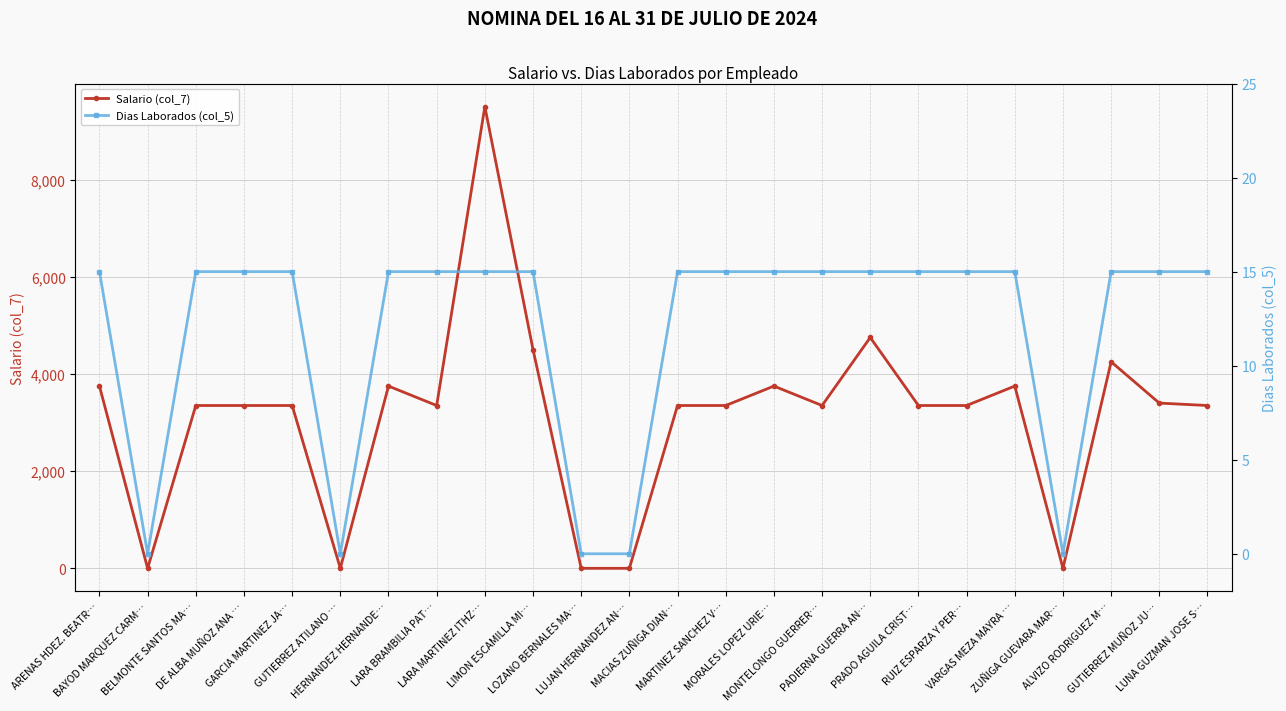

Reading left to right, what are all the values shown in this chart?

Salario (col_7): ARENAS HDEZ. BEATR…=3750.0	BAYOD MARQUEZ CARM…=0.0	BELMONTE SANTOS MA…=3350.0	DE ALBA MUÑOZ ANA …=3350.0	GARCIA MARTINEZ JA…=3350.0	GUTIERREZ ATILANO …=0.0	HERNANDEZ HERNANDE…=3750.0	LARA BRAMBILIA PAT…=3350.0	LARA MARTINEZ ITHZ…=9500.0	LIMON ESCAMILLA MI…=4500.6	LOZANO BERNALES MA…=0.0	LUJAN HERNANDEZ AN…=0.0	MACIAS ZUÑIGA DIAN…=3350.0	MARTINEZ SANCHEZ V…=3350.0	MORALES LOPEZ URIE…=3750.0	MONTELONGO GUERRER…=3350.0	PADIERNA GUERRA AN…=4750.0	PRADO AGUILA CRIST…=3350.0	RUIZ ESPARZA Y PER…=3350.0	VARGAS MEZA MAYRA …=3750.0	ZUÑIGA GUEVARA MAR…=0.0	ALVIZO RODRIGUEZ M…=4250.0	GUTIERREZ MUÑOZ JU…=3400.0	LUNA GUZMAN JOSE S…=3350.0
Dias Laborados (col_5): ARENAS HDEZ. BEATR…=15.0	BAYOD MARQUEZ CARM…=0.0	BELMONTE SANTOS MA…=15.0	DE ALBA MUÑOZ ANA …=15.0	GARCIA MARTINEZ JA…=15.0	GUTIERREZ ATILANO …=0.0	HERNANDEZ HERNANDE…=15.0	LARA BRAMBILIA PAT…=15.0	LARA MARTINEZ ITHZ…=15.0	LIMON ESCAMILLA MI…=15.0	LOZANO BERNALES MA…=0.0	LUJAN HERNANDEZ AN…=0.0	MACIAS ZUÑIGA DIAN…=15.0	MARTINEZ SANCHEZ V…=15.0	MORALES LOPEZ URIE…=15.0	MONTELONGO GUERRER…=15.0	PADIERNA GUERRA AN…=15.0	PRADO AGUILA CRIST…=15.0	RUIZ ESPARZA Y PER…=15.0	VARGAS MEZA MAYRA …=15.0	ZUÑIGA GUEVARA MAR…=0.0	ALVIZO RODRIGUEZ M…=15.0	GUTIERREZ MUÑOZ JU…=15.0	LUNA GUZMAN JOSE S…=15.0